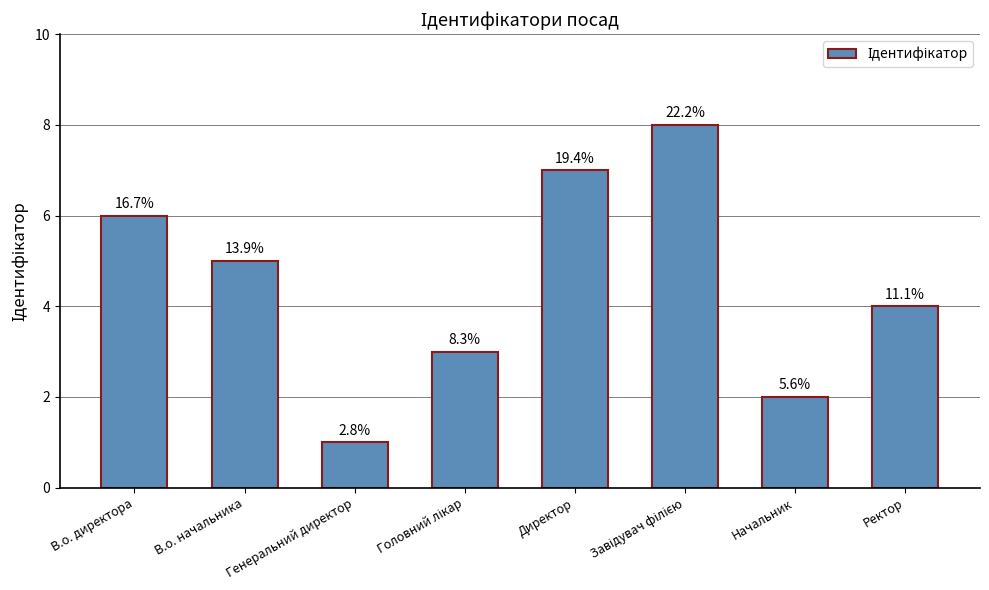

Reading left to right, transcribe all the data shown in this chart.

6	5	1	3	7	8	2	4